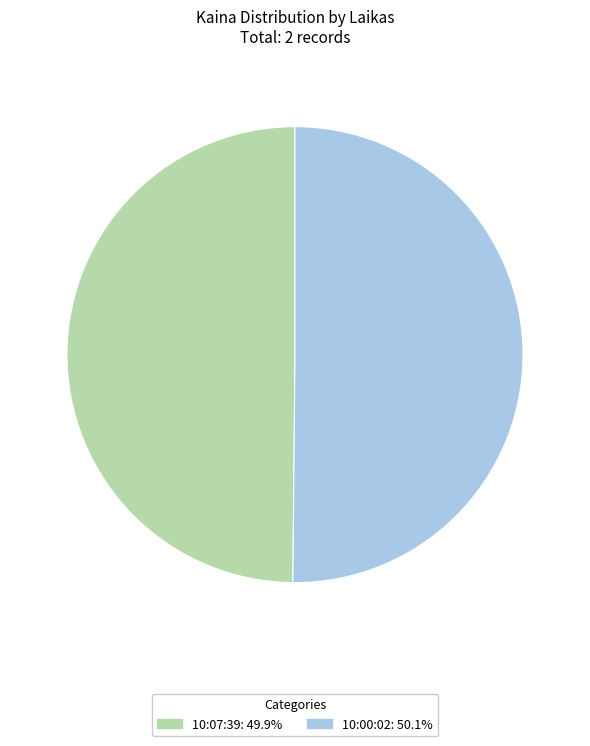

Is the sum of 10:07:39 and 10:00:02 greater than half?

Yes